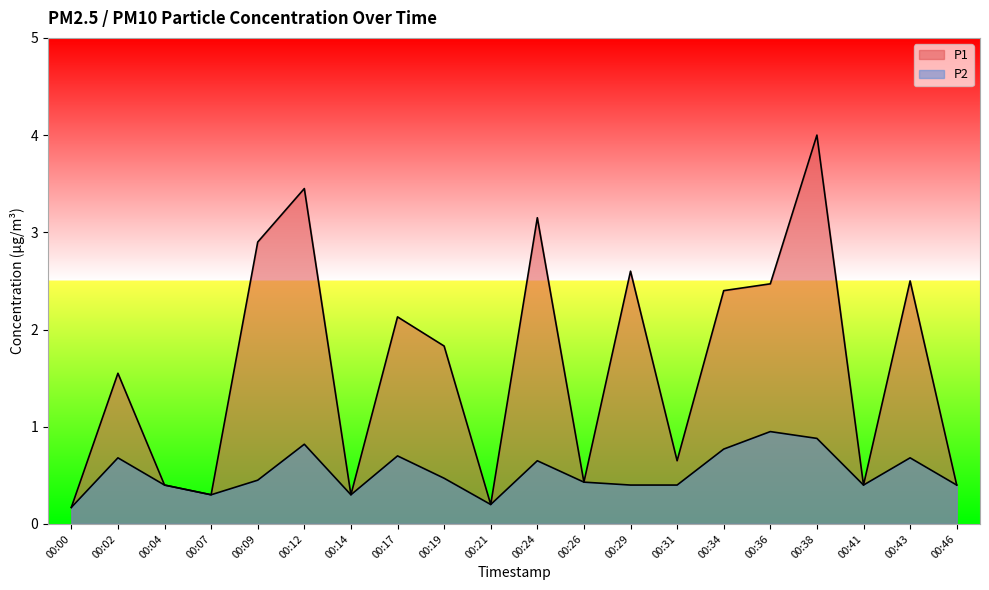

True or false: P1 has a value of 0.2 at 00:07.

False